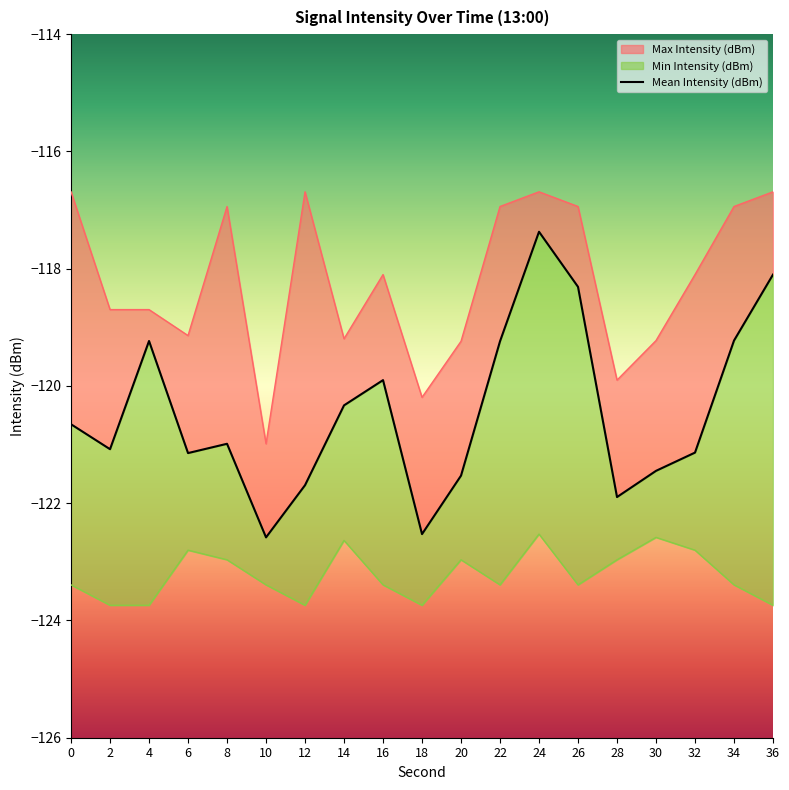

What is the value of the Mean Intensity (dBm) point at the 13th from the left?

-117.4